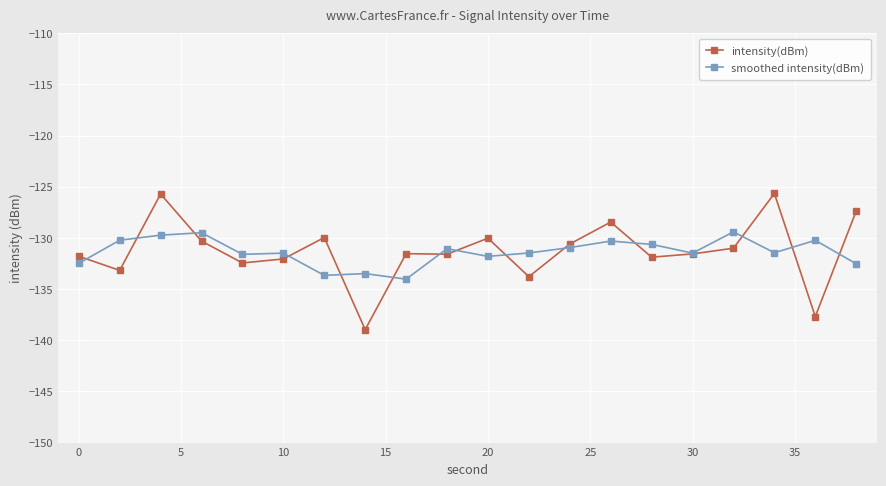

True or false: smoothed intensity(dBm) has more than 2 points higher than both neighbors.

True